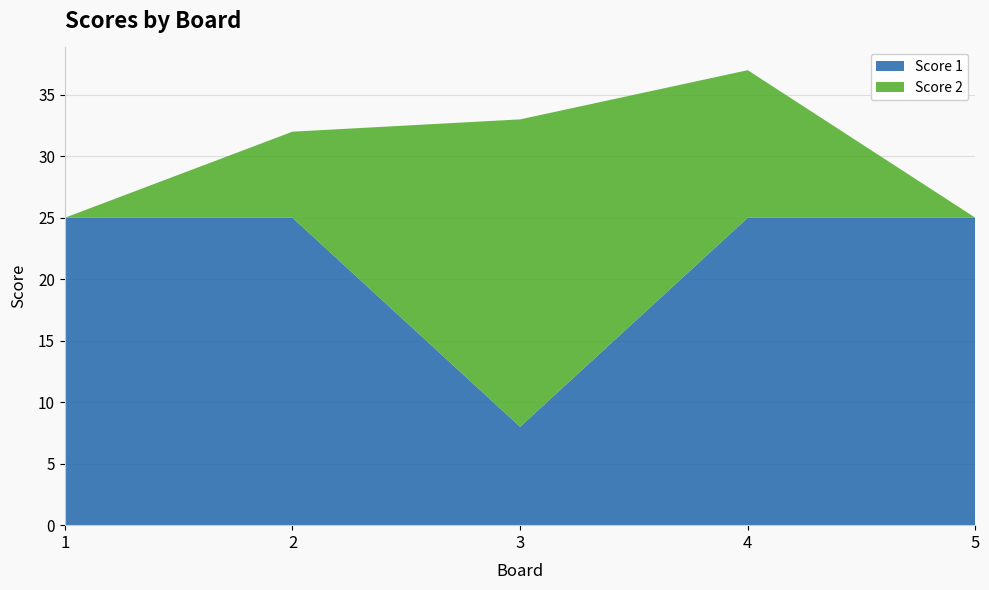

Reading right to left, list all the values displayed in this chart.

Score 1: 5=25	4=25	3=8	2=25	1=25
Score 2: 5=0	4=12	3=25	2=7	1=0